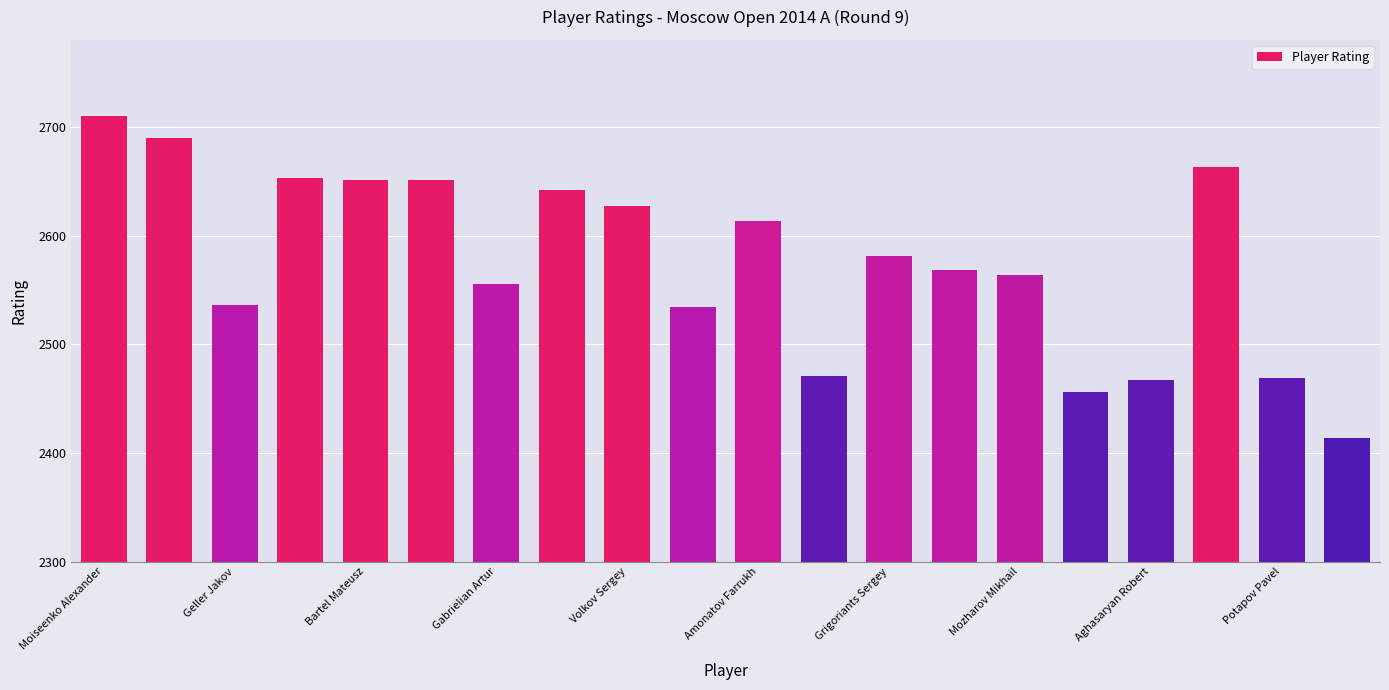

What is the value of the 6th bar from the left?

2651